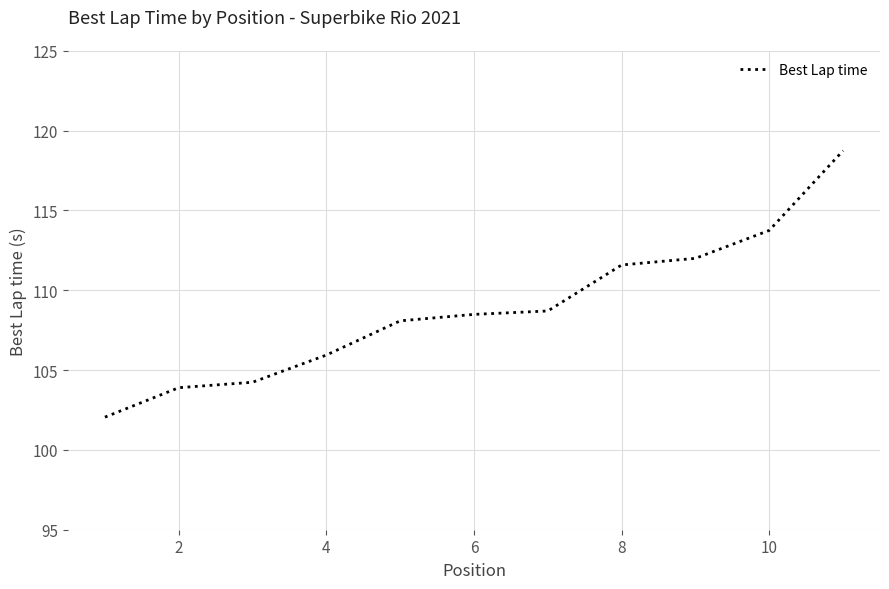

What is the maximum value shown in the chart?

118.7